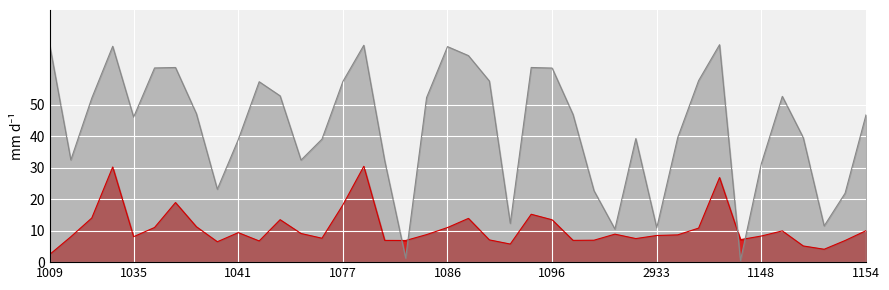

At how many categories does at least one series exceed 50?

18